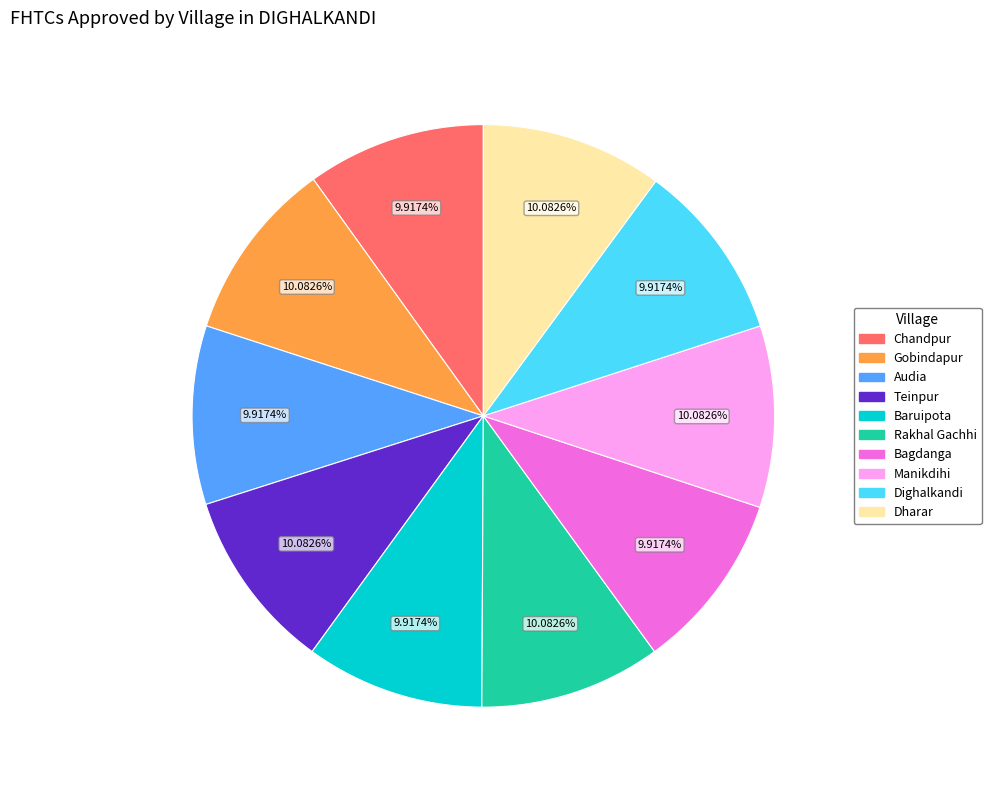

Combined, do Dighalkandi and Bagdanga account for over 50%?

No